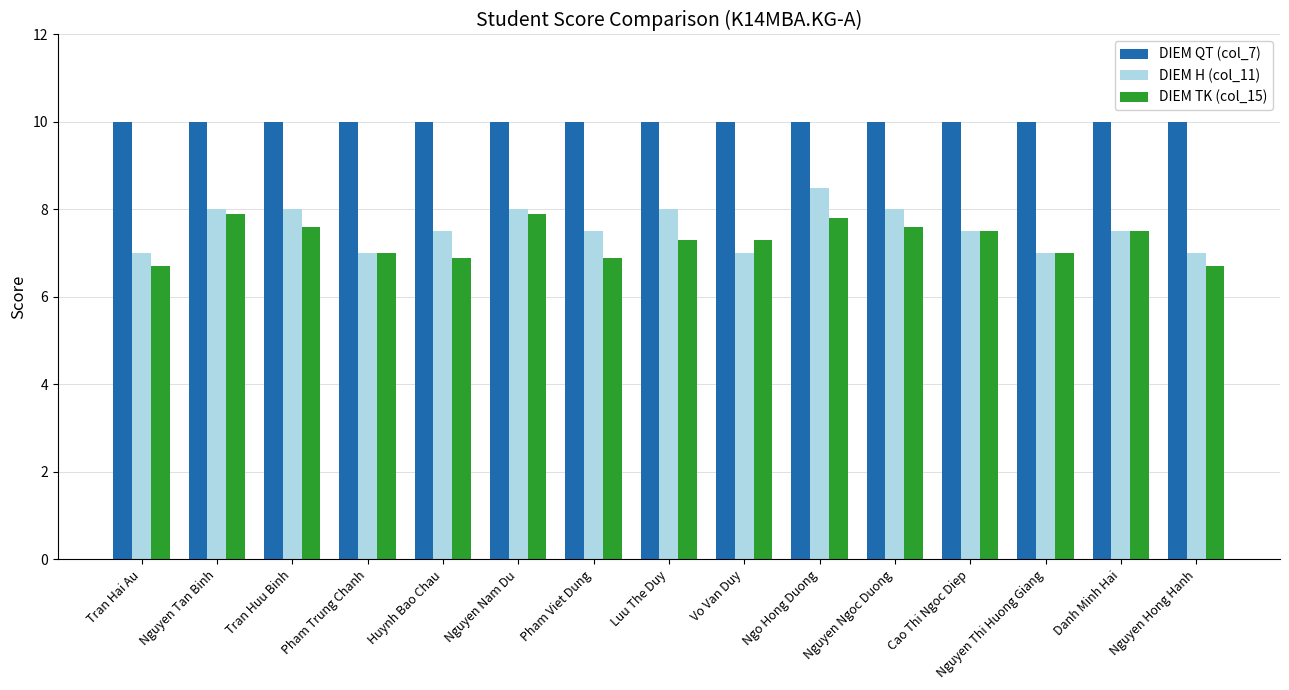

How many categories are shown in the chart?

15